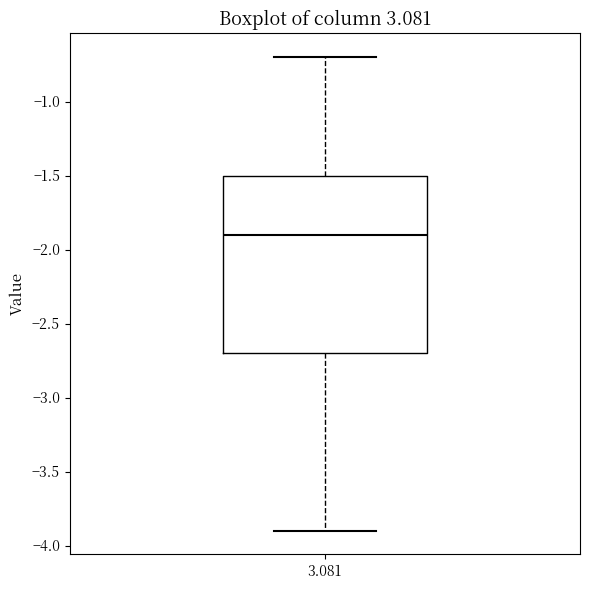

Read this box plot against the y-axis: the position of the median line, the range covered by the box, and the ends of both whiskers. The values are not printed on the chart, so give them approximately, as read against the axis.

median -1.9, box -2.7 to -1.5, whiskers -3.9 to -0.7